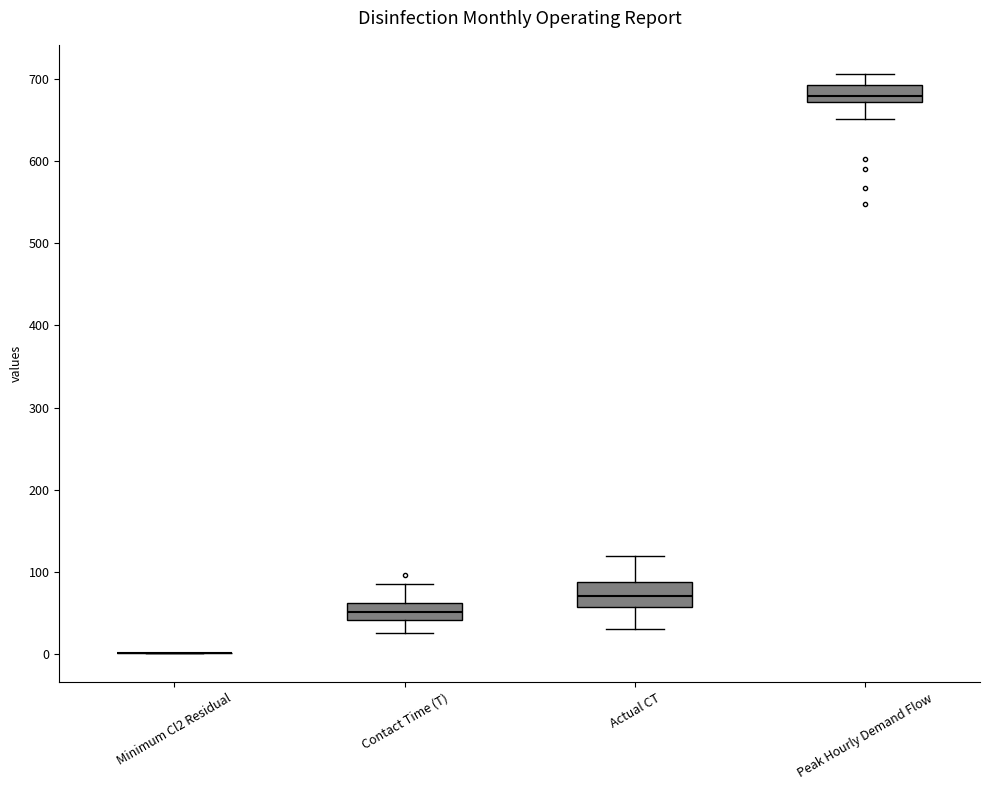

Where is the upper edge of the box for Contact Time (T) on the y-axis? The values are not printed on the chart, so give them approximately, as read against the axis.

60